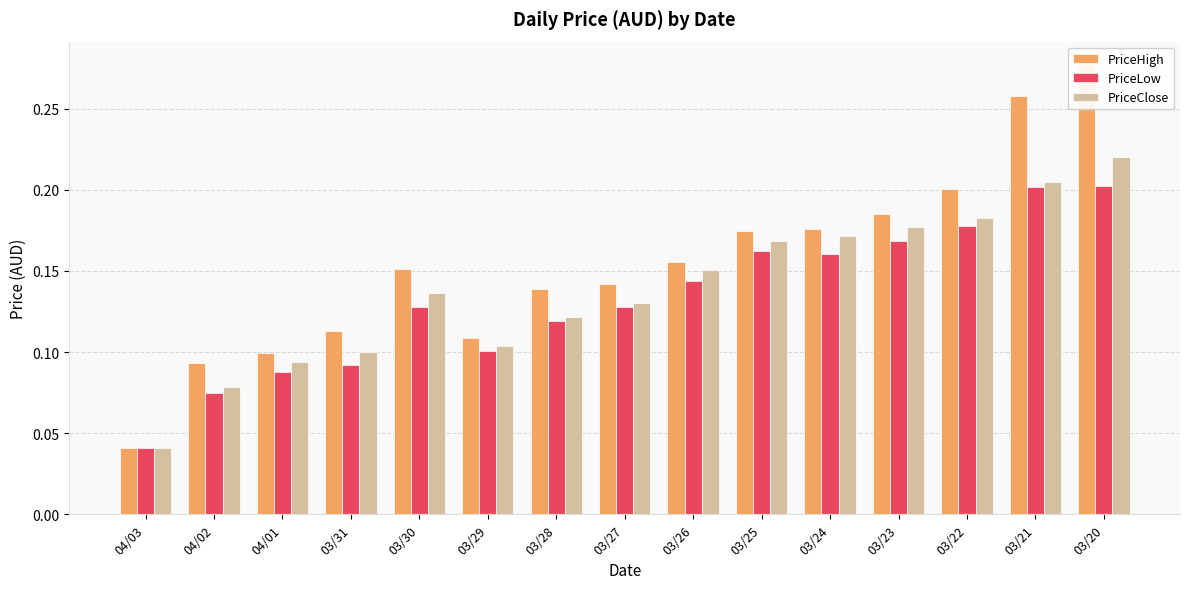

What position from the right is 03/22?

3